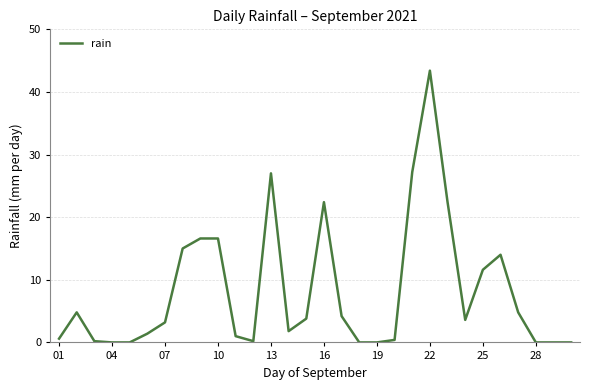

What is the greatest value displayed?

43.4